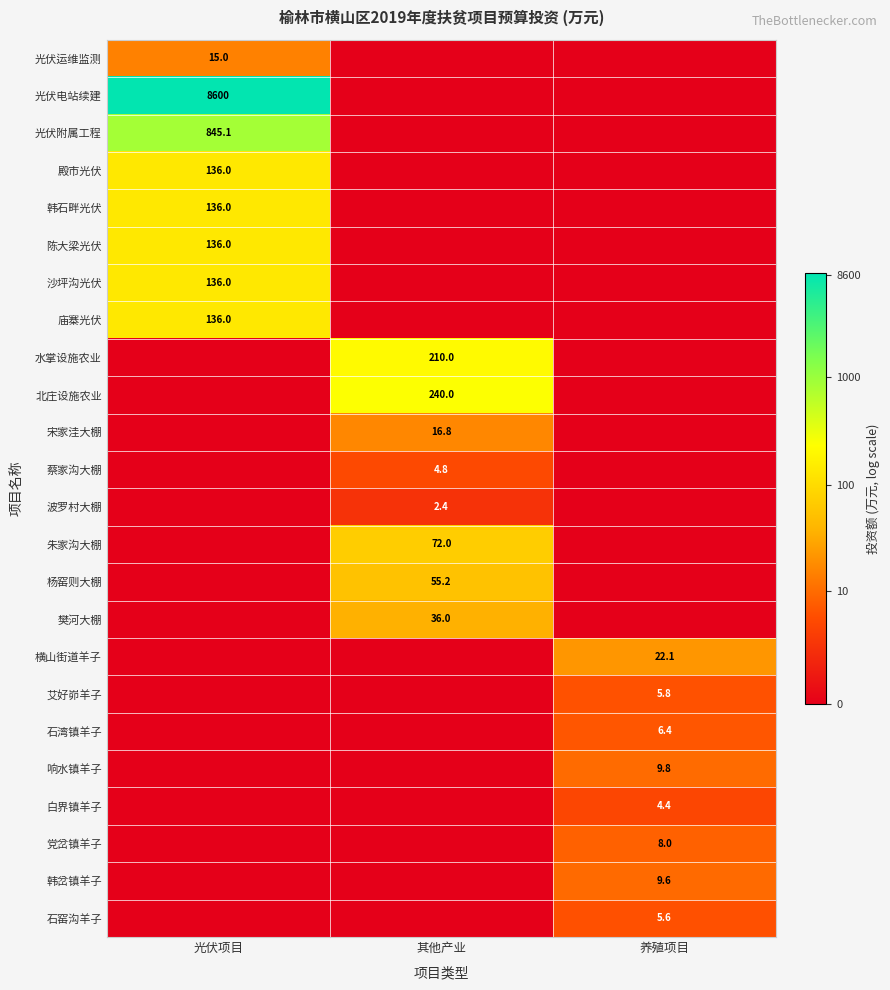

The 沙坪沟光伏 series shows 136.0 at 光伏项目. True or false?

True